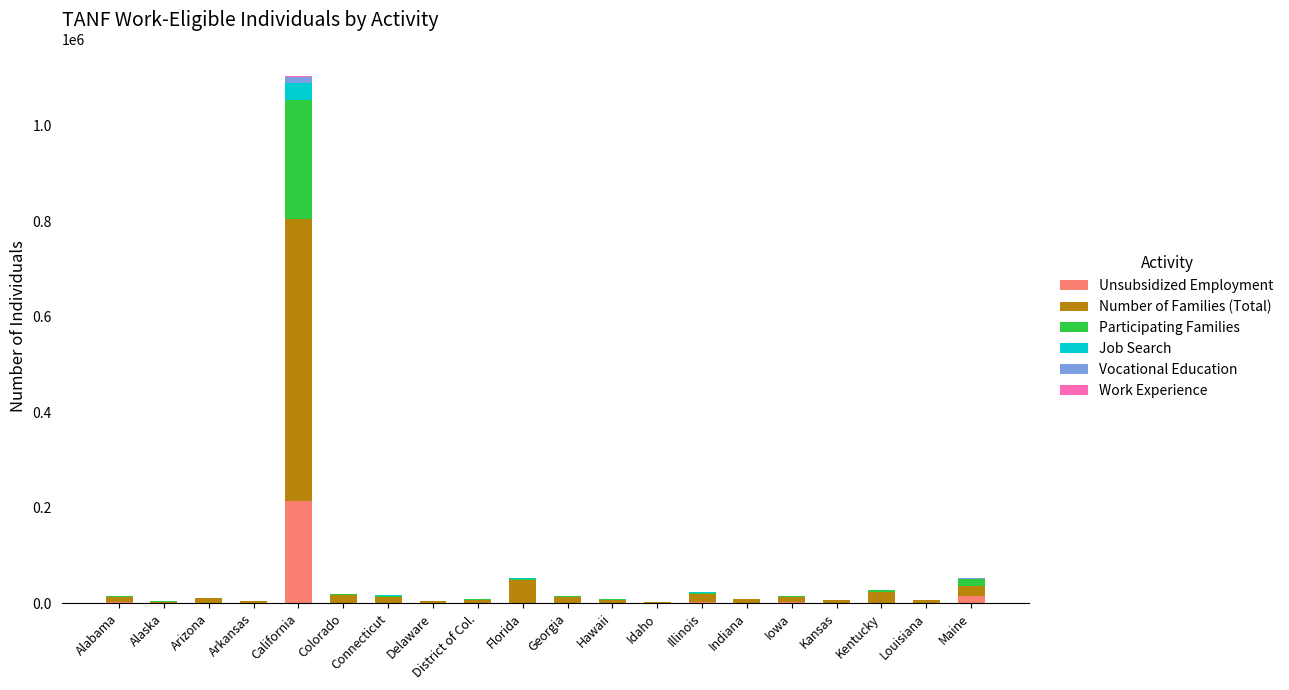

At which category is the sum across all series the highest?

California